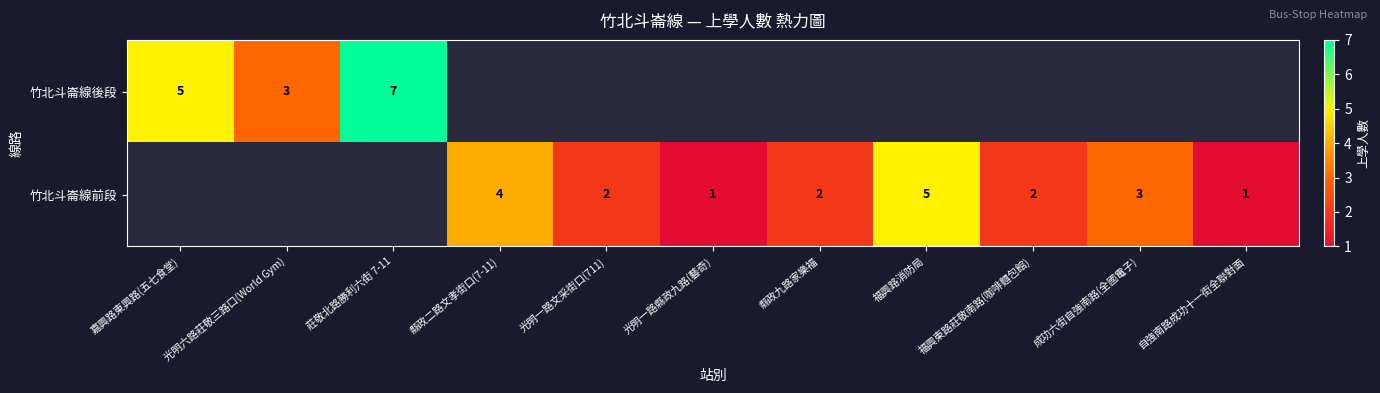

The 竹北斗崙線前段 series shows 1 at 福興東路莊敬南路(咖啡麵包館). True or false?

False